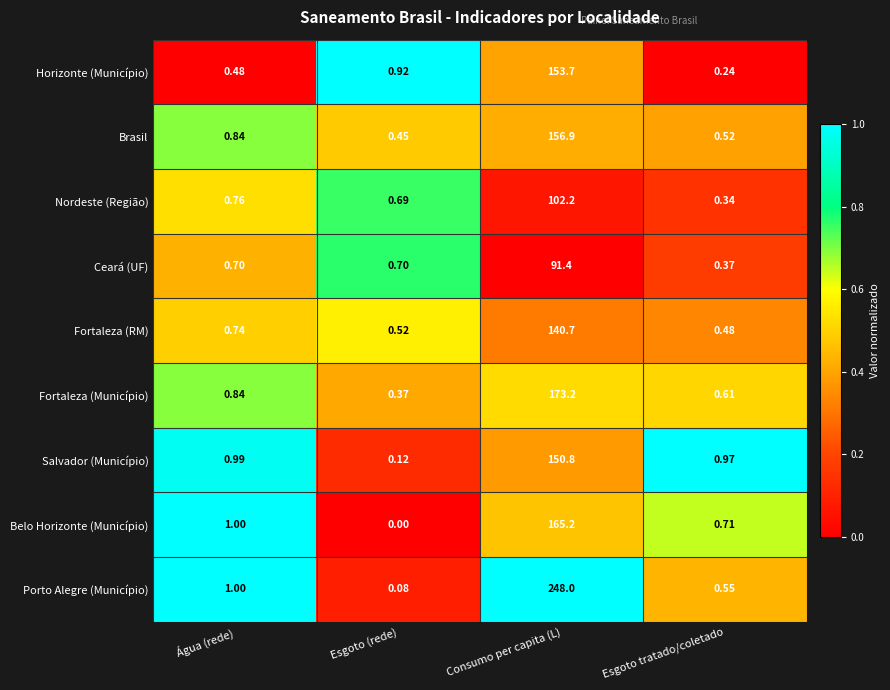

What is the greatest value displayed?

248.0